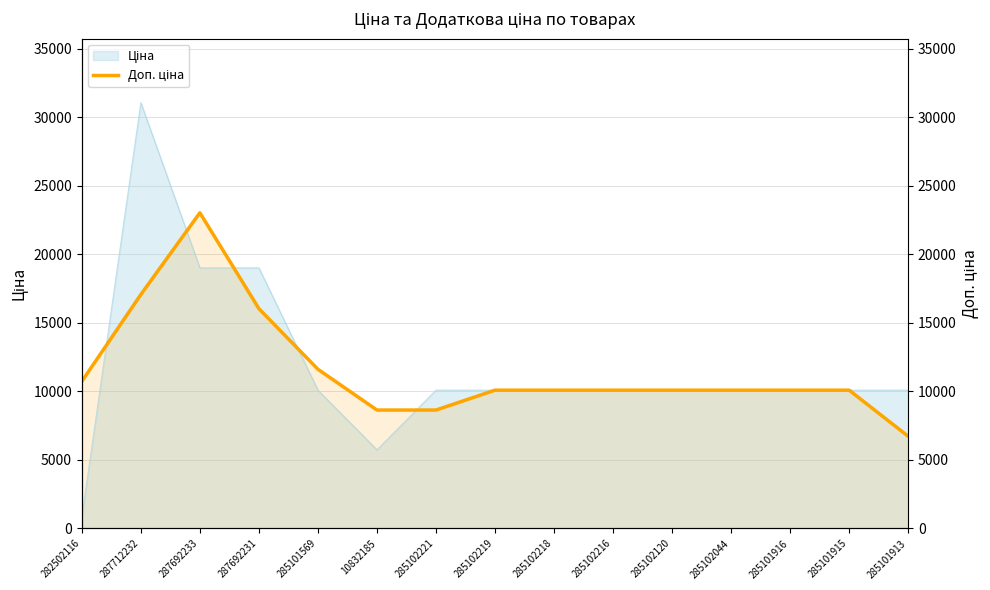

What is the difference between the maximum and minimum values?

16299.4